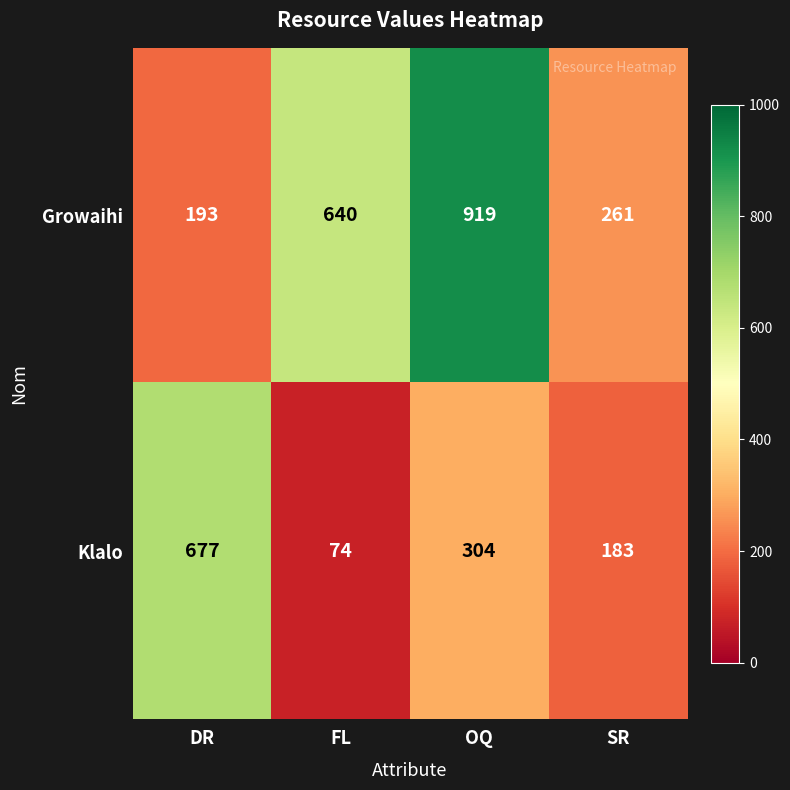

At which label does Klalo first exceed 304?

DR